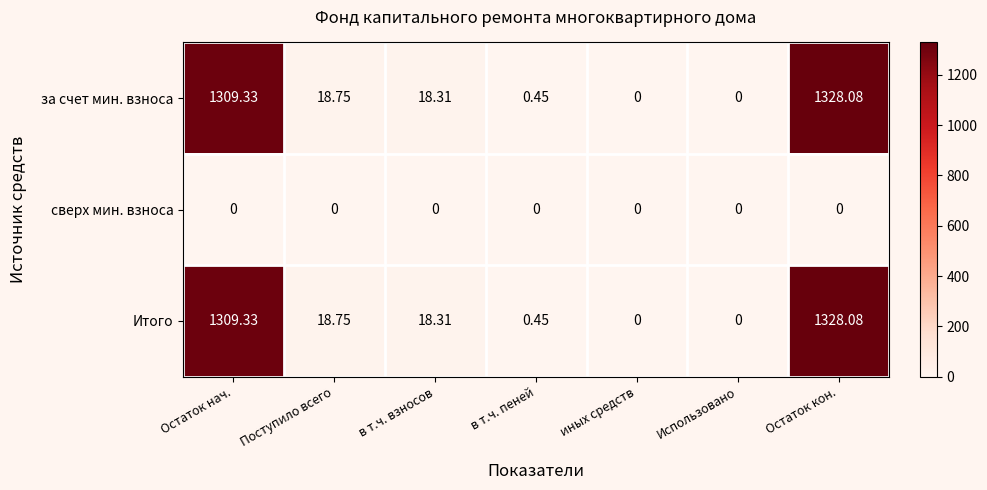

Count the number of categories in the chart.

7